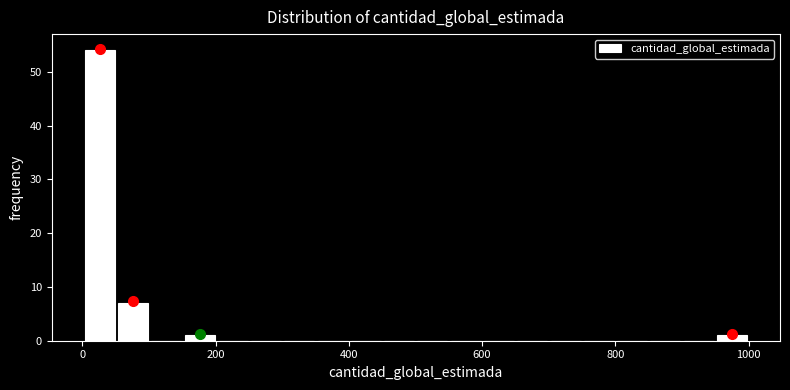

Around what value on the x-axis is the tallest bar? Give the approximate position of its centre, as read against the axis.

20